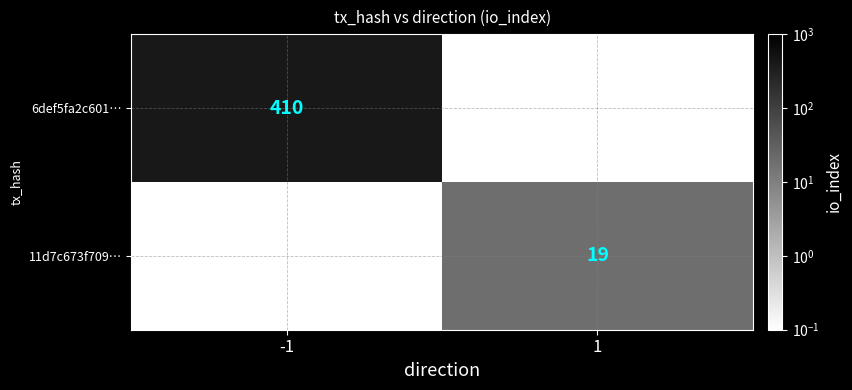

Is the value of 6def5fa2c601… at -1 greater than the value of 11d7c673f709… at 1?

Yes